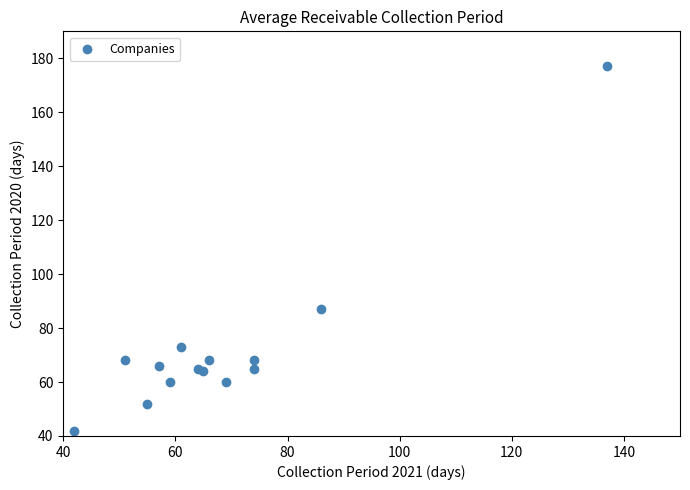

What Y value in the scatter plot is closest to 109?

87